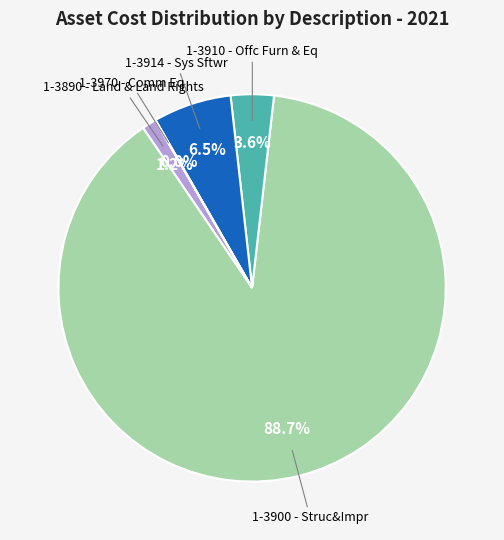

Is there a majority slice in this chart?

Yes